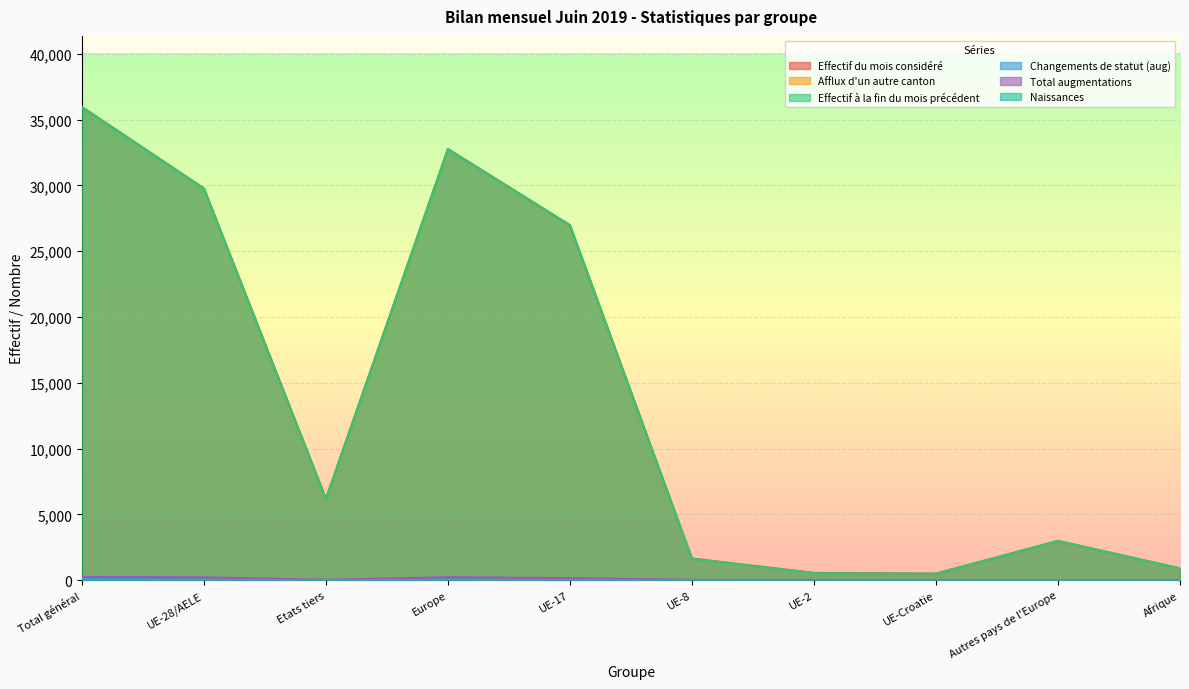

How many intersections are there between Changements de statut (aug) and Afflux d'un autre canton?

1